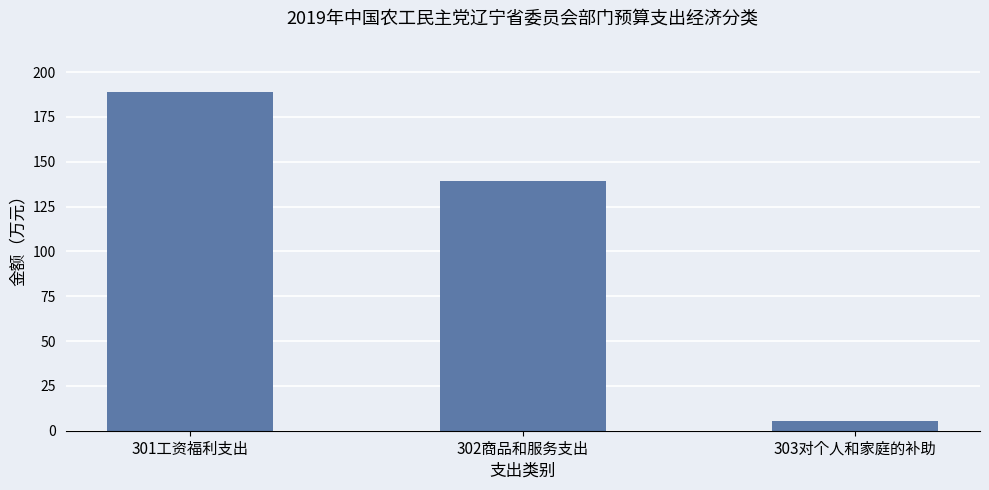

What is the sum of all values?

333.7